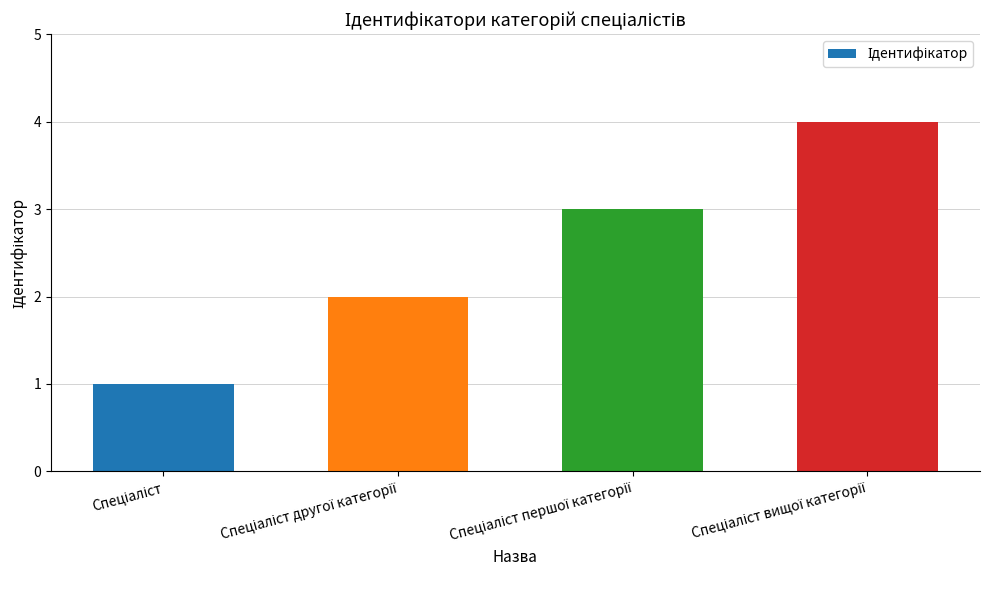

What is the sum of all values?

10